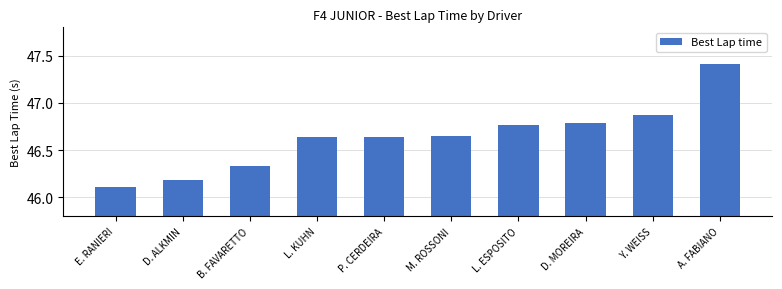

What position from the left is Y. WEISS?

9